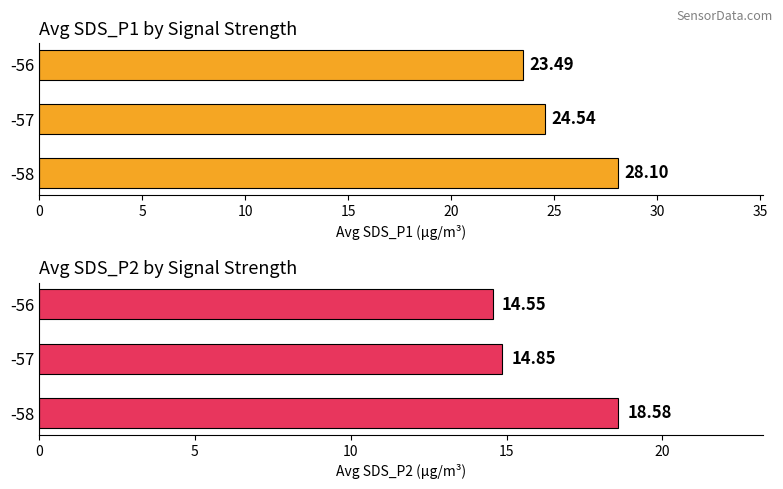

Reading right to left, list all the values displayed in this chart.

SDS_P1 (avg): 23.5	24.5	28.1
SDS_P2 (avg): 14.6	14.8	18.6